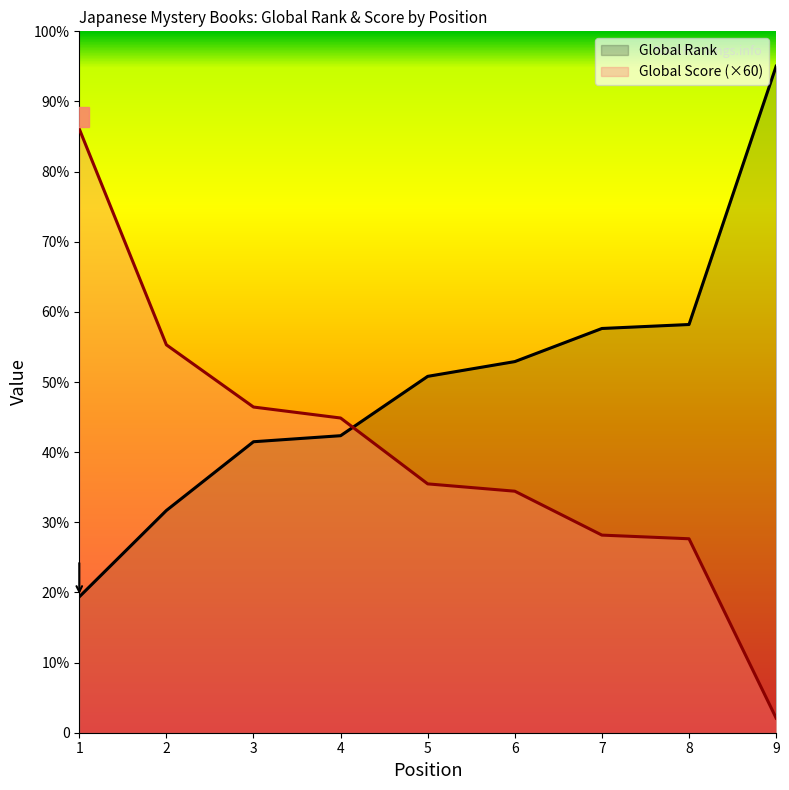

Which series changed the most between 6 and 8?

Global Score